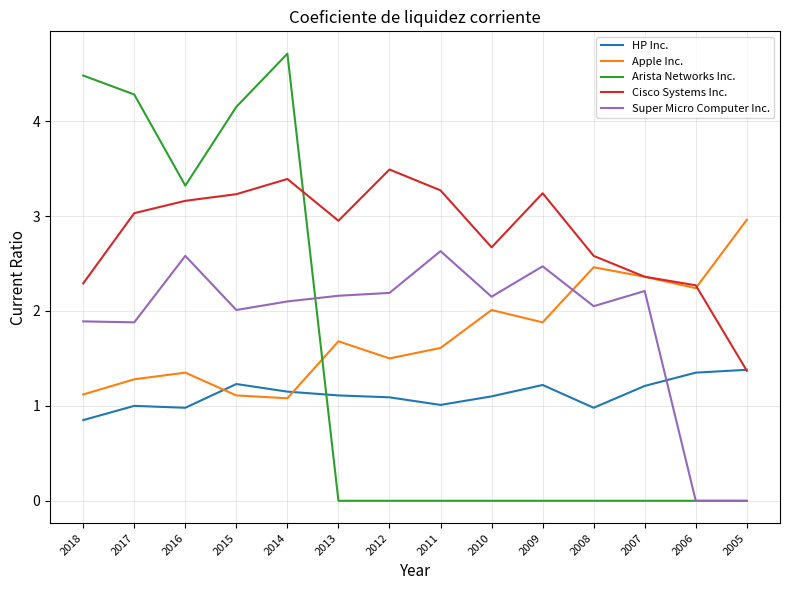

Rank the series at 2013 from highest to lowest value.

Cisco Systems Inc., Super Micro Computer Inc., Apple Inc., HP Inc., Arista Networks Inc.